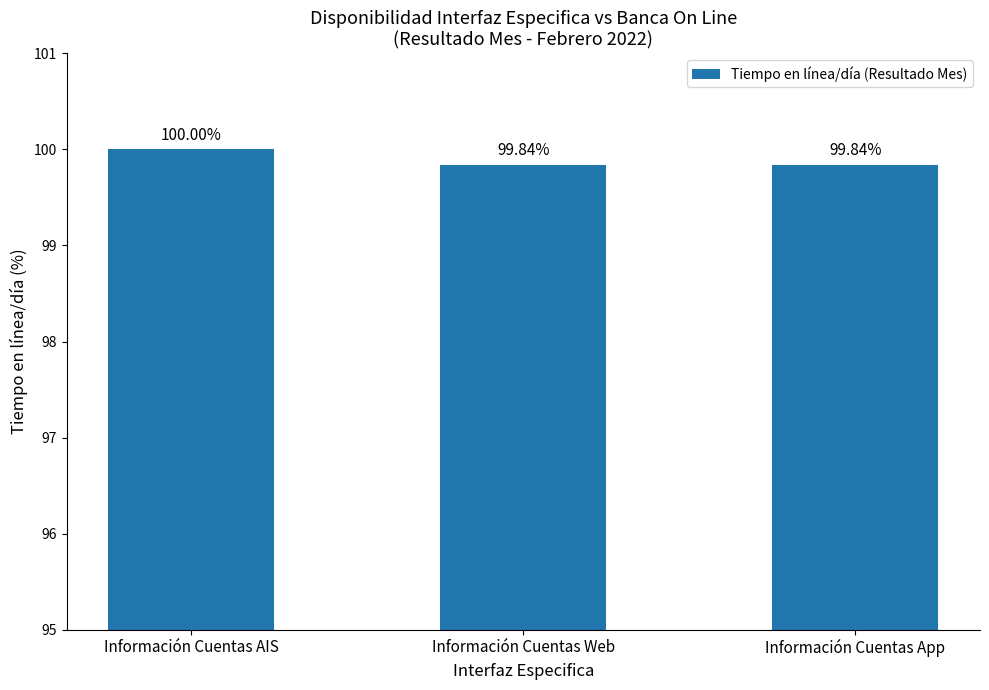

What is the sum of all values?

299.7